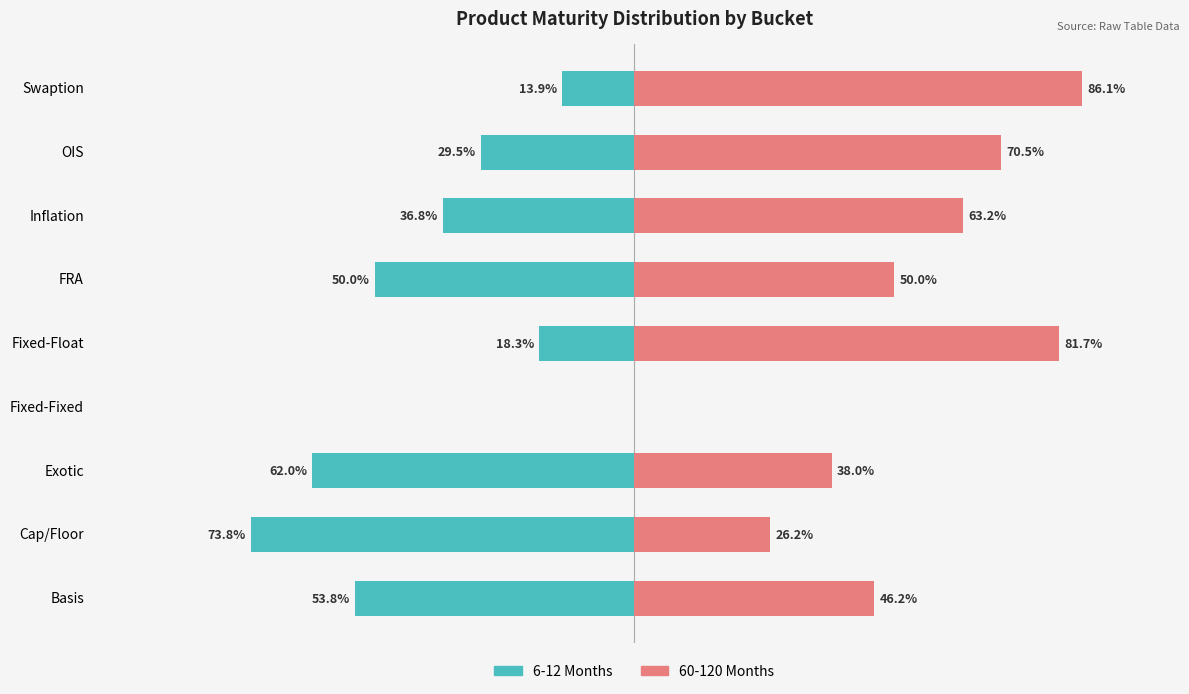

Reading left to right, list all the values displayed in this chart.

6-12 Months: -53.8	-73.8	-62.0	0.0	-18.3	-50.0	-36.8	-29.5	-13.9
60-120 Months: 46.2	26.2	38.0	0.0	81.7	50.0	63.2	70.5	86.1